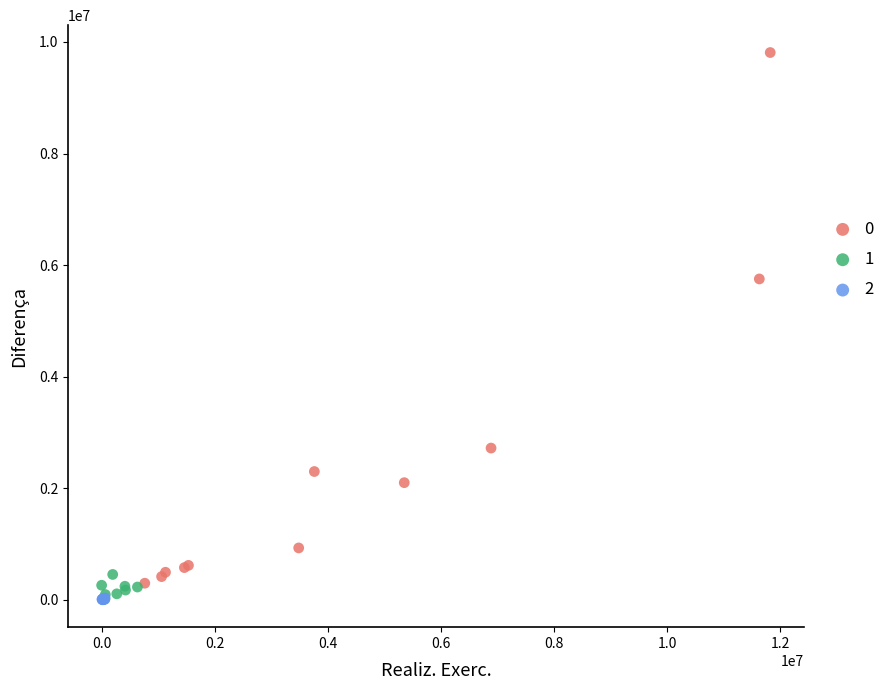

Which series reaches the minimum Y coordinate?

2